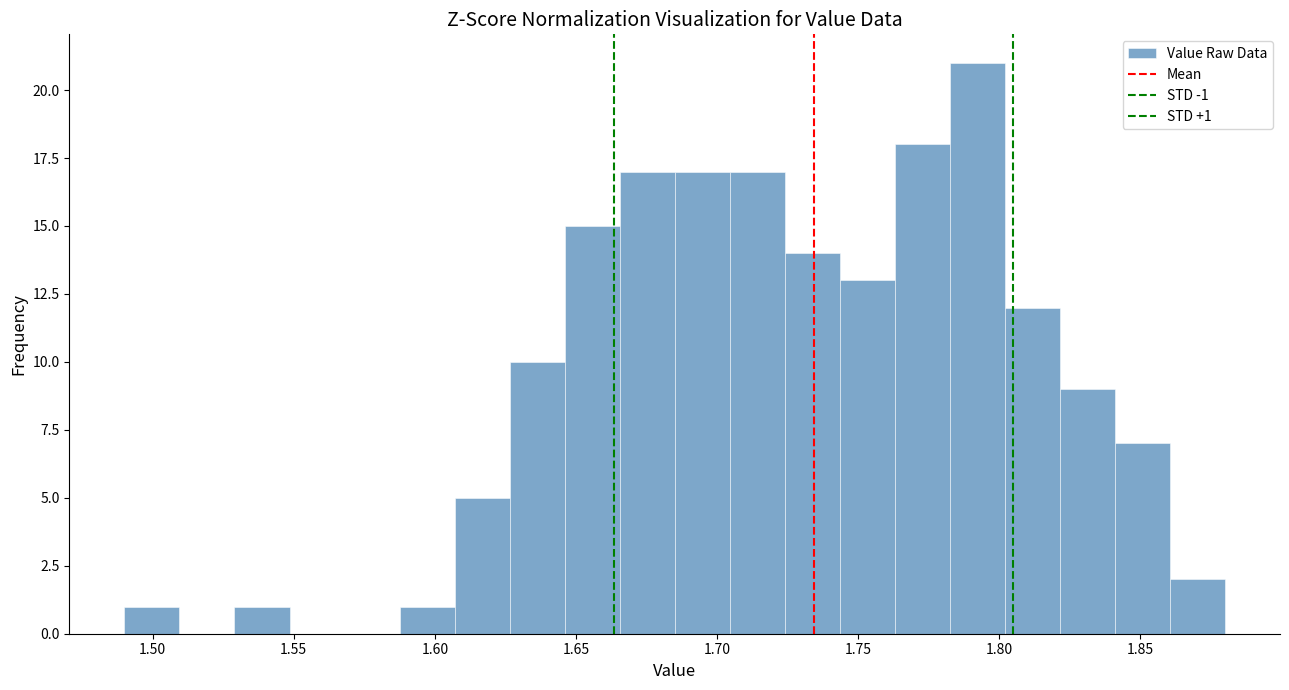

Around what value on the x-axis is the tallest bar? Give the approximate position of its centre, as read against the axis.

1.790